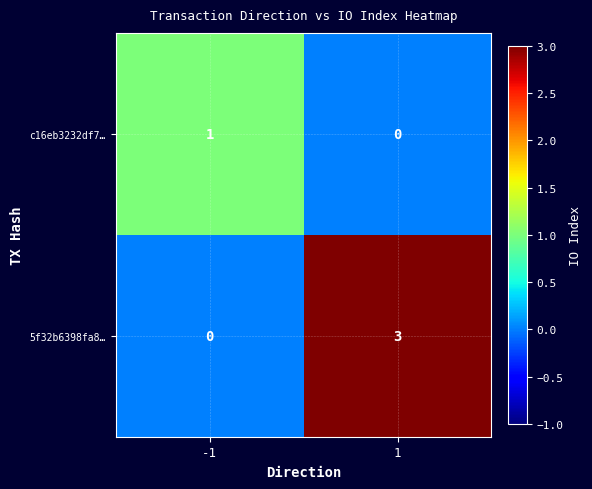

What is the highest value of the 5f32b6398fa8… series?

3